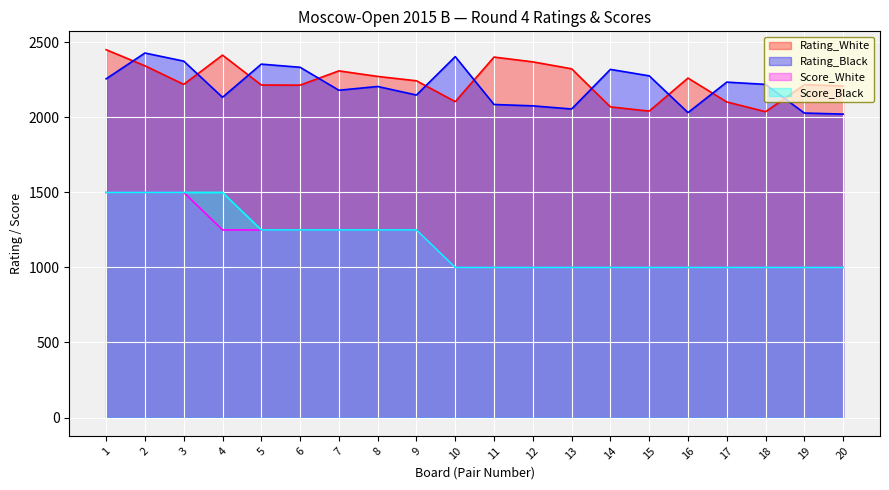

What is the difference between the Rating_Black values at 2 and 17?

194